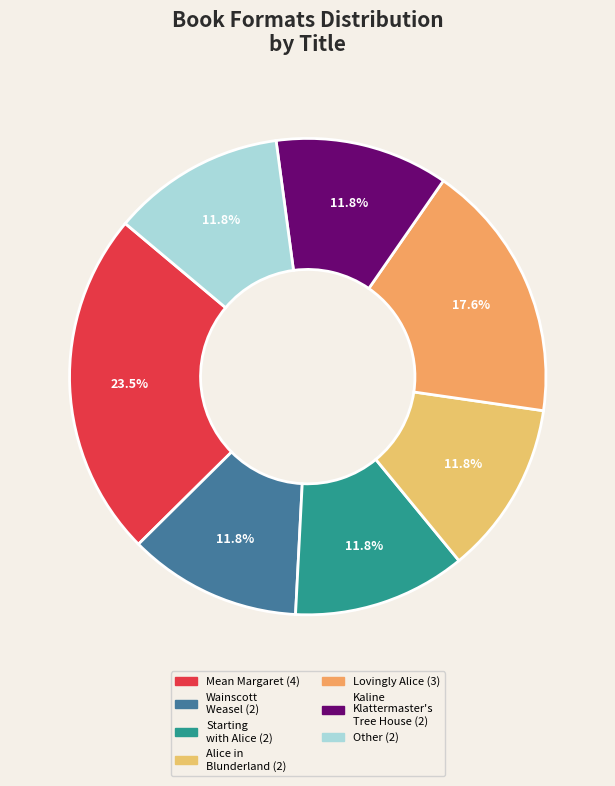

Is there a majority slice in this chart?

No